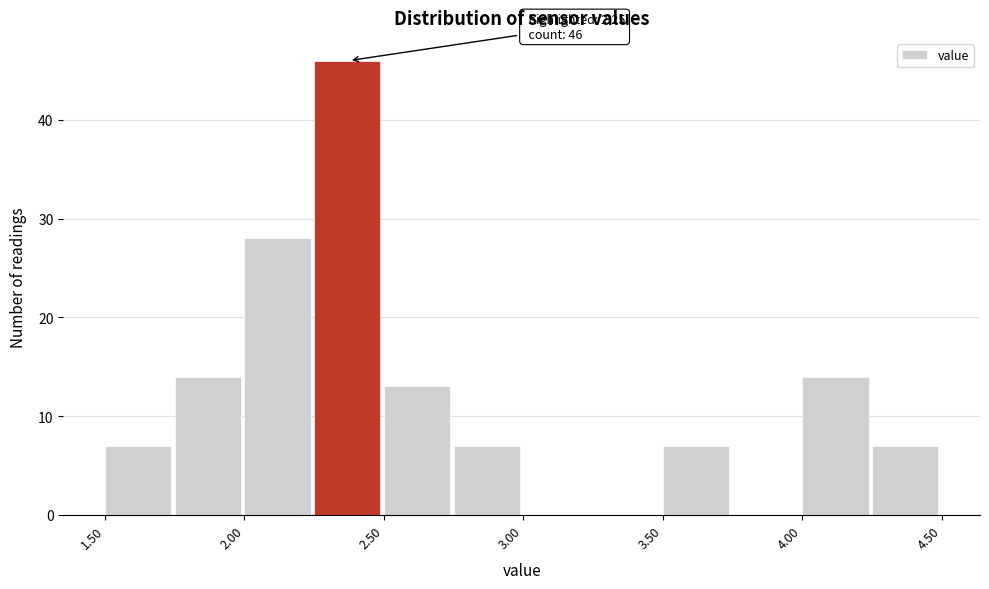

Which range on the x-axis has the tallest bar?

2.25 to 2.50